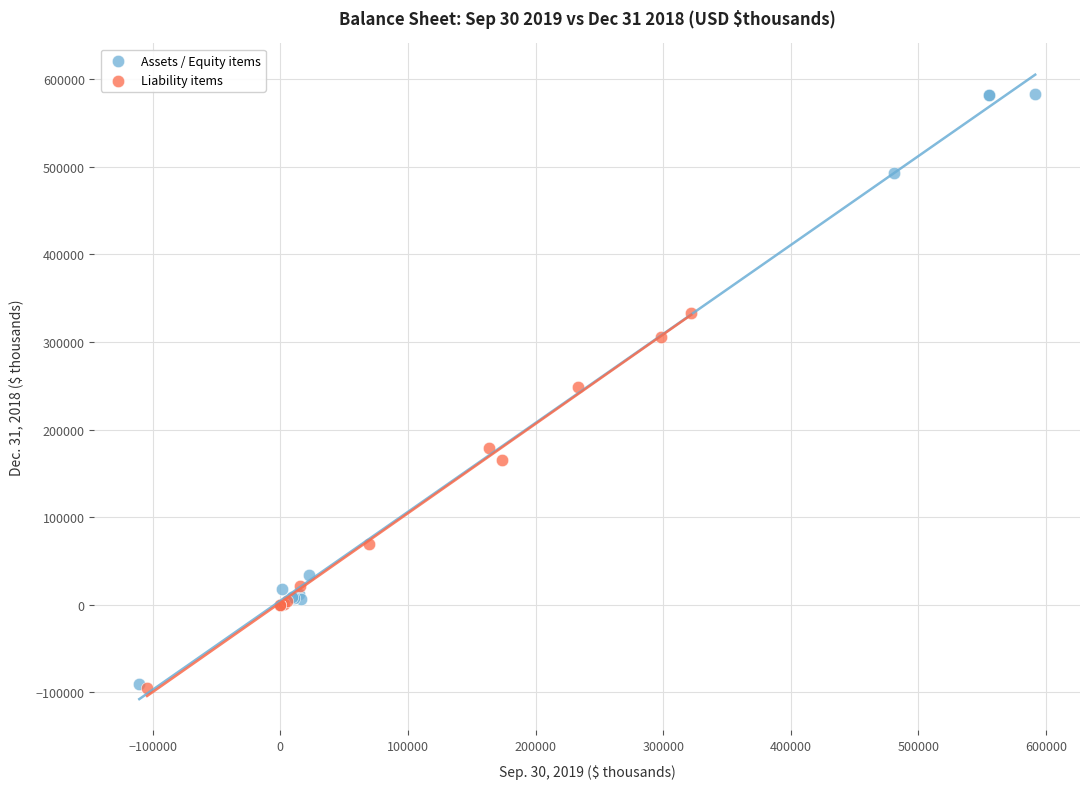

What are all the series names shown in the legend?

Assets / Equity items, Liability items